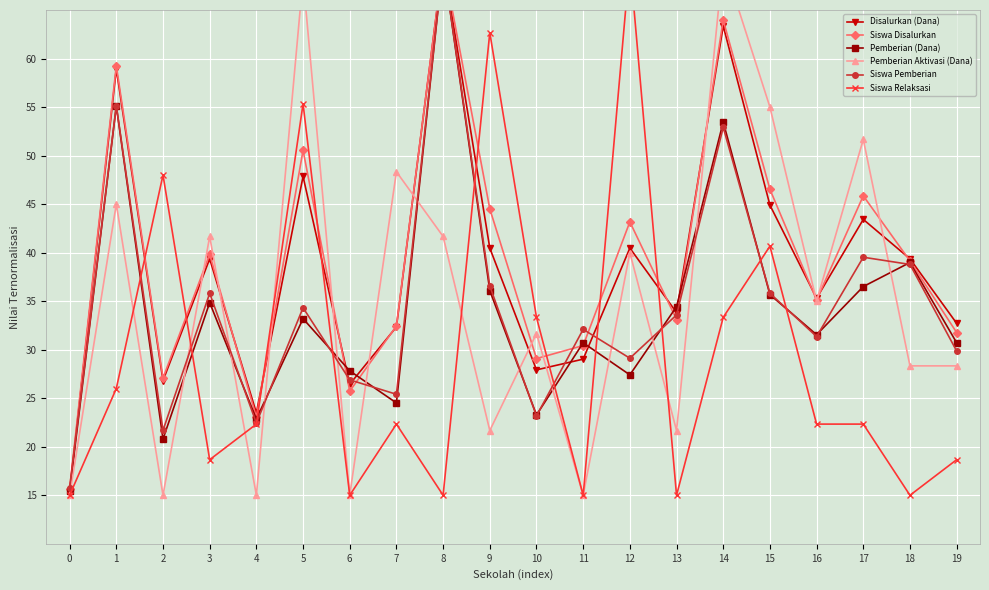

How many times do Siswa Pemberian and Pemberian Aktivasi (Dana) cross each other?

12